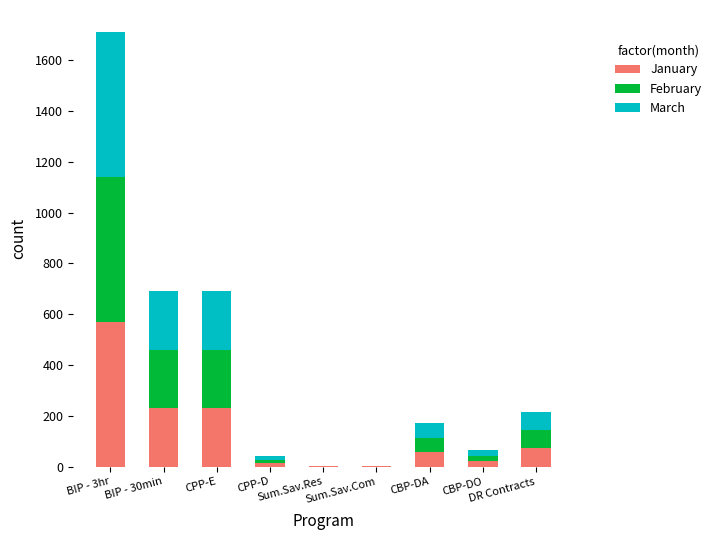

How many data points in January are above 57?

5